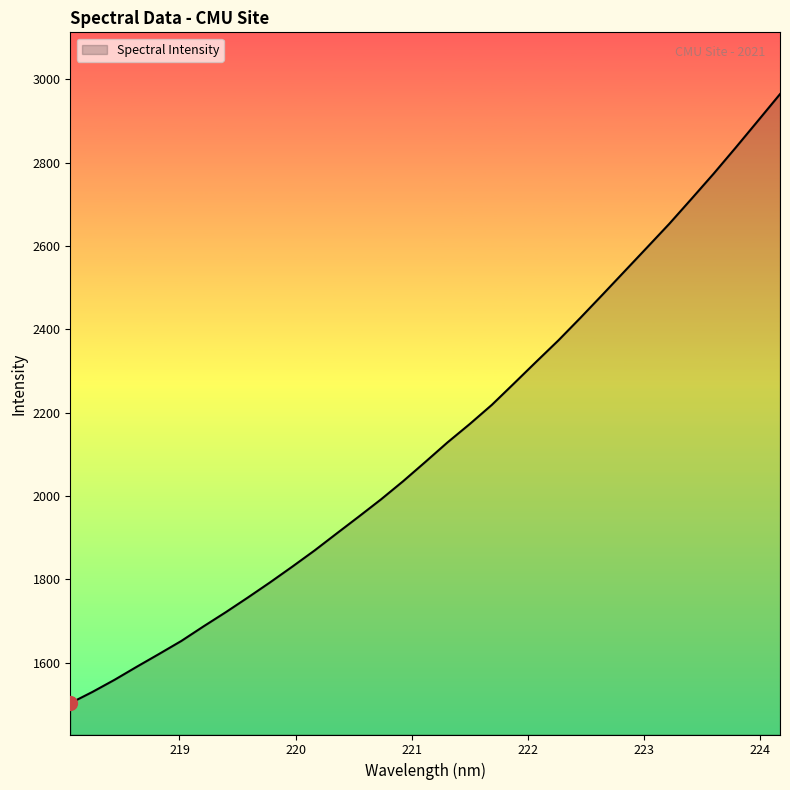

What is the greatest value displayed?

2964.3